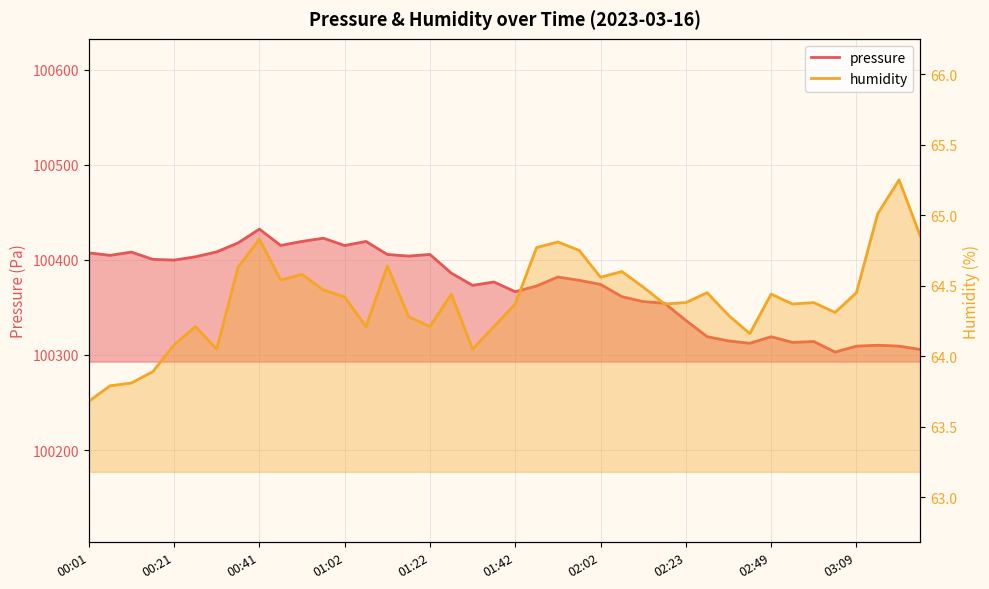

List the labels in order of pressure value, largest first.

00:41, 00:57, 00:52, 01:07, 00:36, 00:47, 01:02, 00:31, 00:11, 00:01, 01:12, 01:22, 00:06, 01:17, 00:26, 00:16, 00:21, 01:27, 01:52, 01:57, 01:37, 02:02, 01:32, 01:47, 01:42, 02:07, 02:13, 02:18, 02:23, 02:34, 02:49, 02:39, 02:59, 02:54, 02:44, 03:14, 03:19, 03:09, 03:24, 03:04